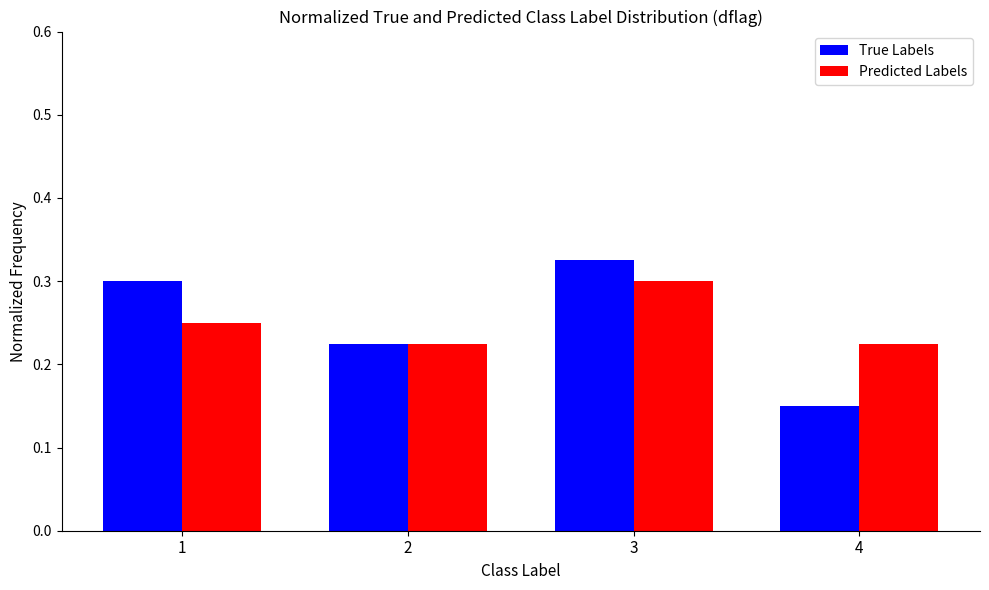

At which category does the chart reach its minimum across all series?

4